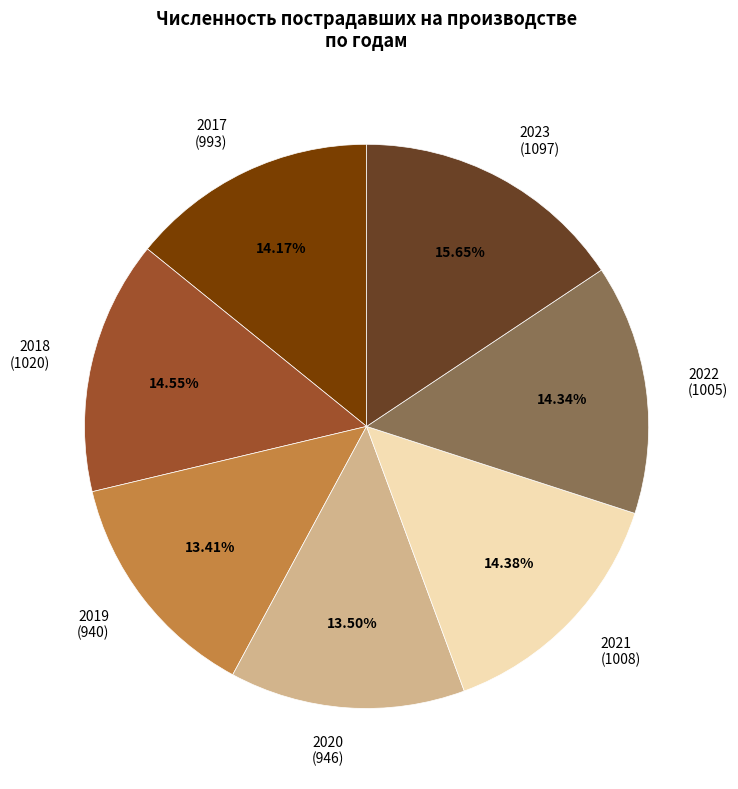

Does 2018 represent more than half of the total?

No